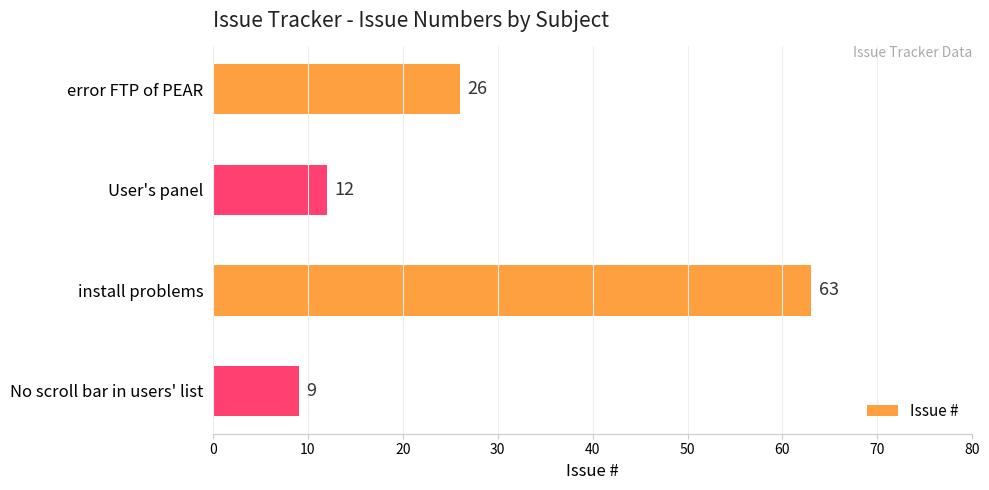

Reading bottom to top, extract all data points from this chart.

9	63	12	26